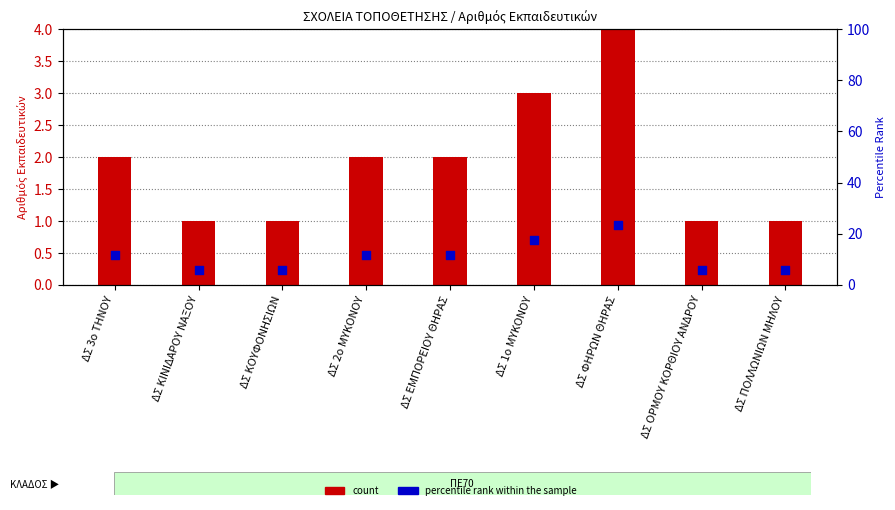

What is the total value across all series at ΔΣ ΕΜΠΟΡΕΙΟΥ ΘΗΡΑΣ?

13.8